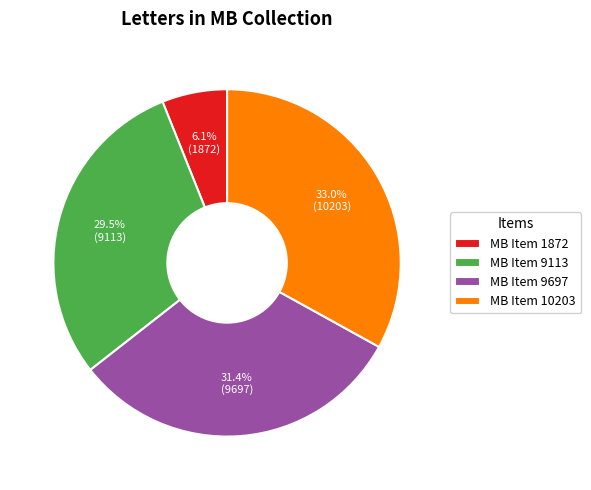

To the nearest percent, what is the average slice percentage?

25%